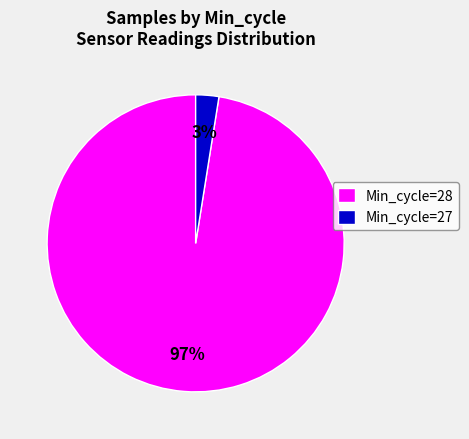

Which has a higher value, Min_cycle=27 or Min_cycle=28?

Min_cycle=28